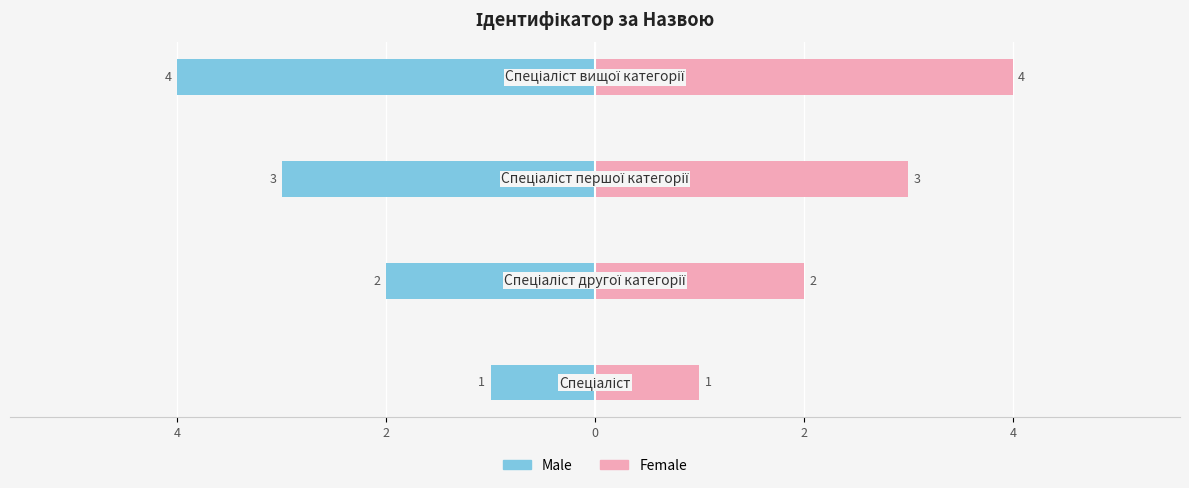

List the series in order of their overall mean, lowest first.

Male, Female